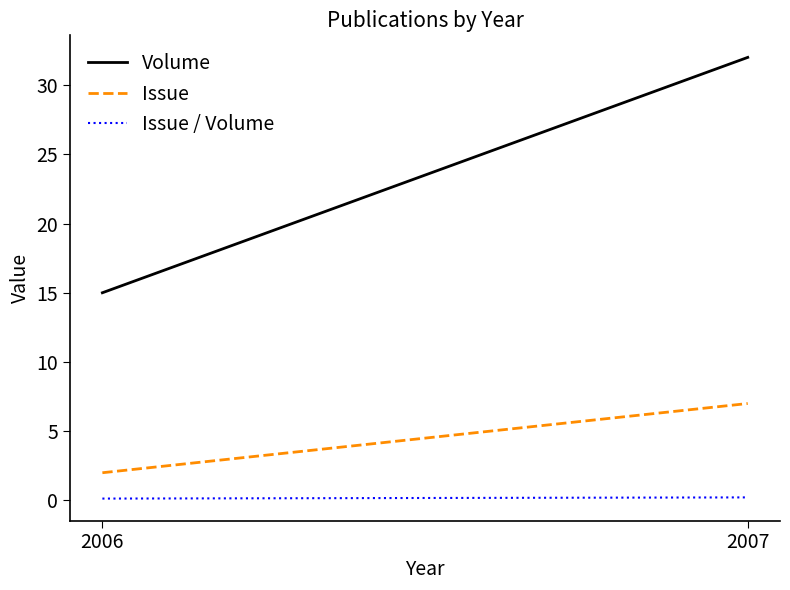

Between 2007 and 2006, which is larger?

2007